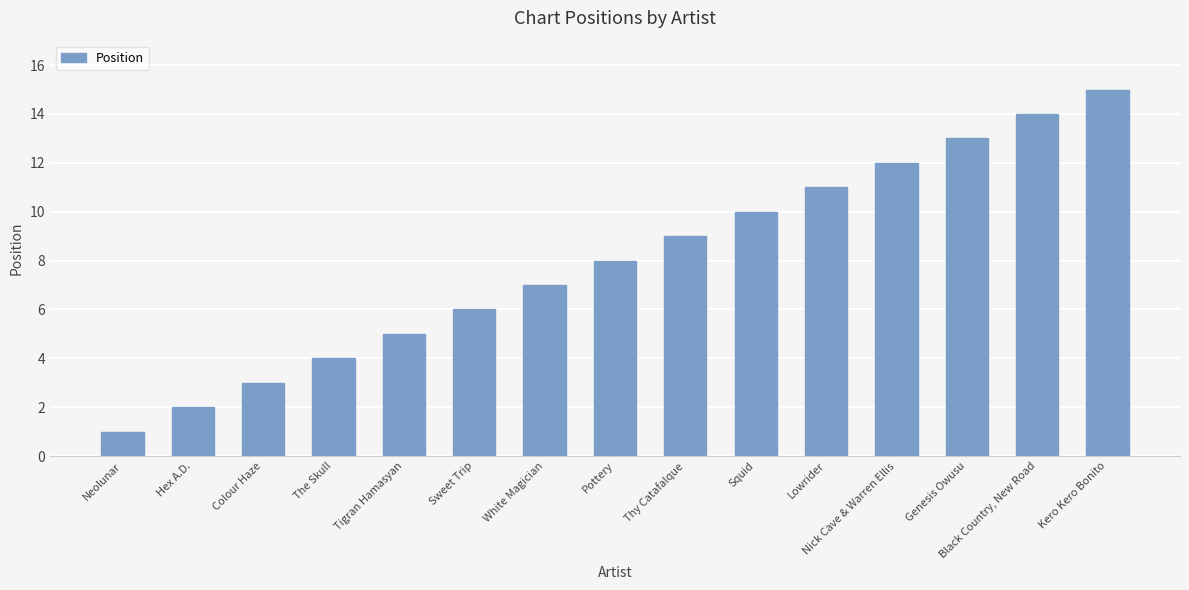

What is the sum of all values?

120